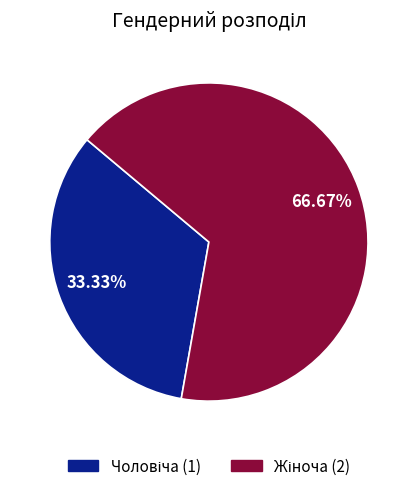

Is there any slice that represents more than half of the pie?

Yes